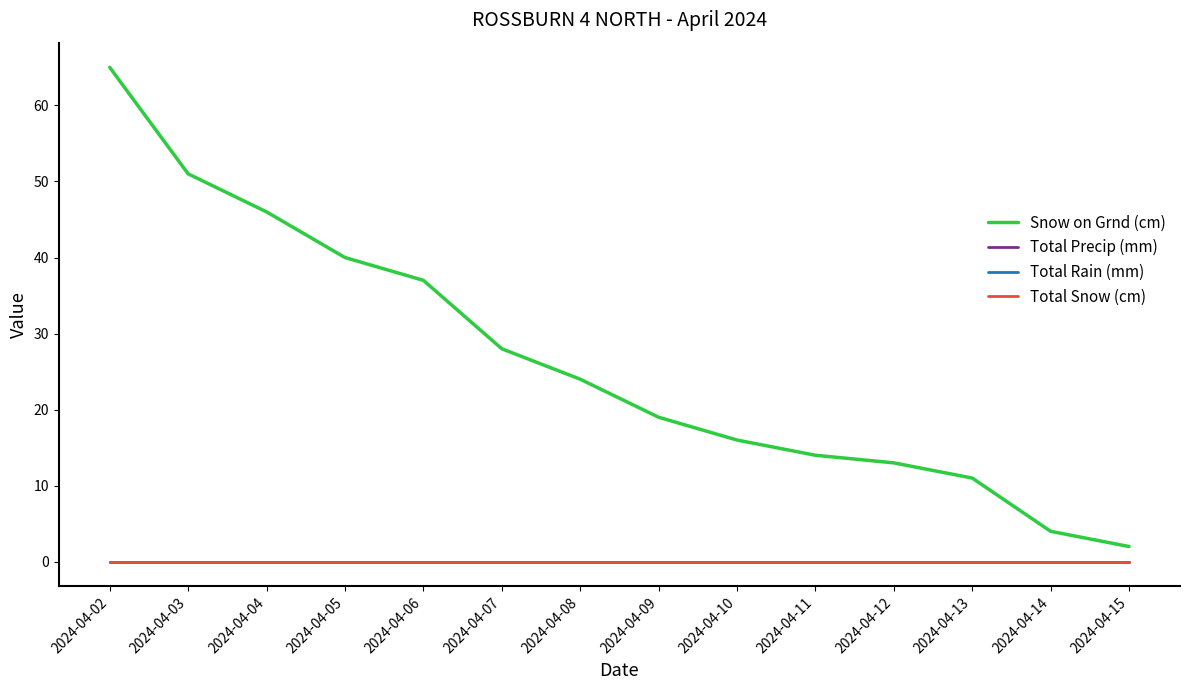

Reading left to right, extract all data points from this chart.

Snow on Grnd (cm): 2024-04-02=65	2024-04-03=51	2024-04-04=46	2024-04-05=40	2024-04-06=37	2024-04-07=28	2024-04-08=24	2024-04-09=19	2024-04-10=16	2024-04-11=14	2024-04-12=13	2024-04-13=11	2024-04-14=4	2024-04-15=2
Total Precip (mm): 2024-04-02=0	2024-04-03=0	2024-04-04=0	2024-04-05=0	2024-04-06=0	2024-04-07=0	2024-04-08=0	2024-04-09=0	2024-04-10=0	2024-04-11=0	2024-04-12=0	2024-04-13=0	2024-04-14=0	2024-04-15=0
Total Rain (mm): 2024-04-02=0	2024-04-03=0	2024-04-04=0	2024-04-05=0	2024-04-06=0	2024-04-07=0	2024-04-08=0	2024-04-09=0	2024-04-10=0	2024-04-11=0	2024-04-12=0	2024-04-13=0	2024-04-14=0	2024-04-15=0
Total Snow (cm): 2024-04-02=0	2024-04-03=0	2024-04-04=0	2024-04-05=0	2024-04-06=0	2024-04-07=0	2024-04-08=0	2024-04-09=0	2024-04-10=0	2024-04-11=0	2024-04-12=0	2024-04-13=0	2024-04-14=0	2024-04-15=0